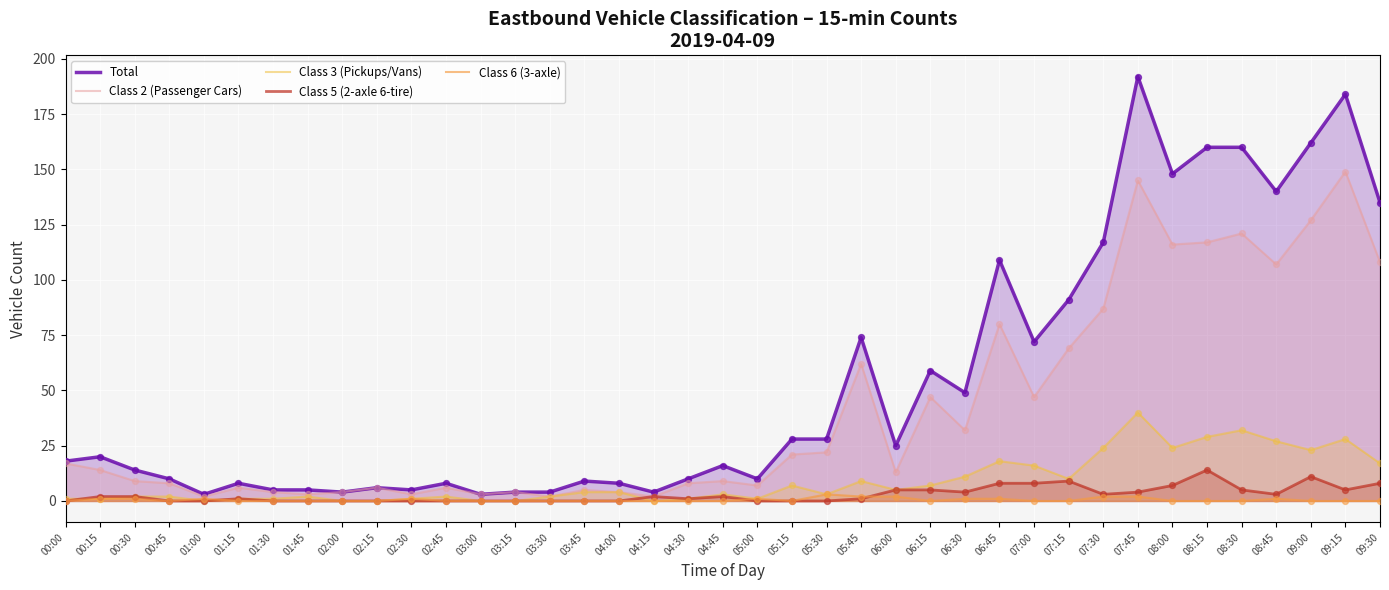

Which series has the widest spread of Y values?

Total